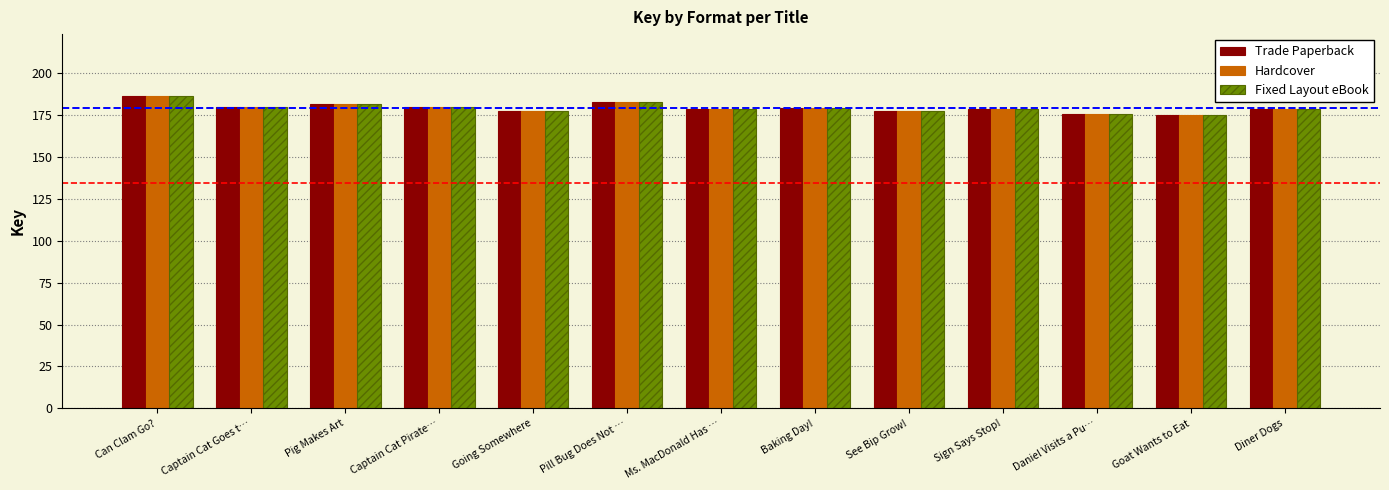

What is the total value across all series at Pig Makes Art?

545.0